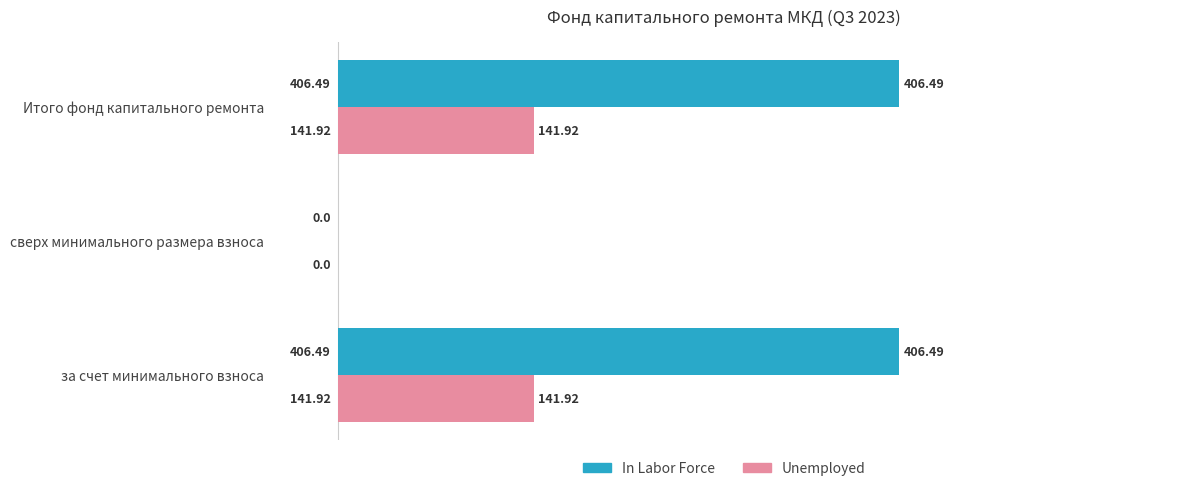

How many positive values does the Unemployed series have?

2